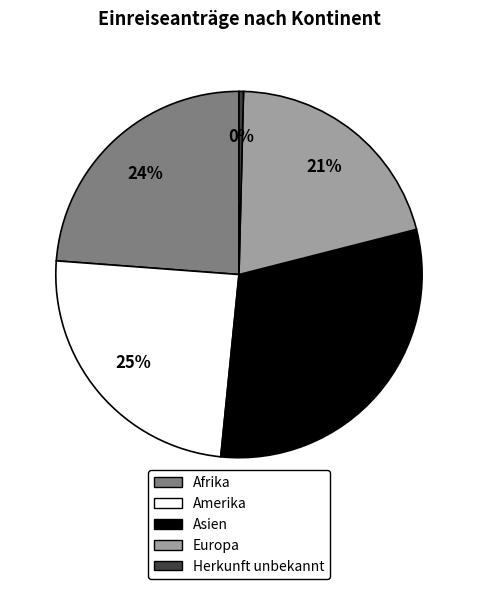

Is there any slice that represents more than half of the pie?

No